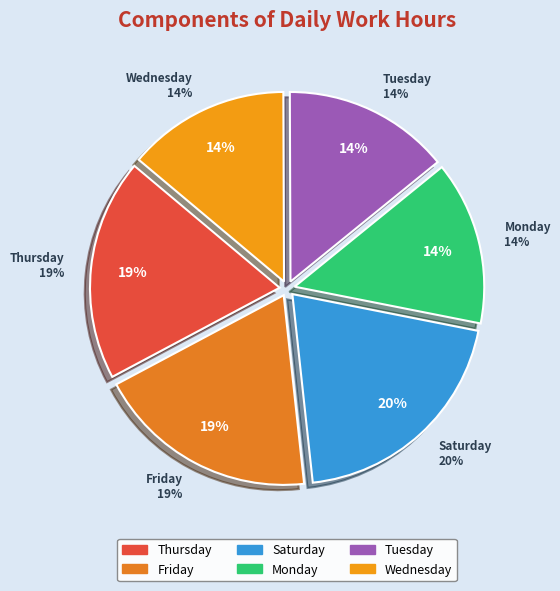

Is Thu 7 the majority of the pie?

No